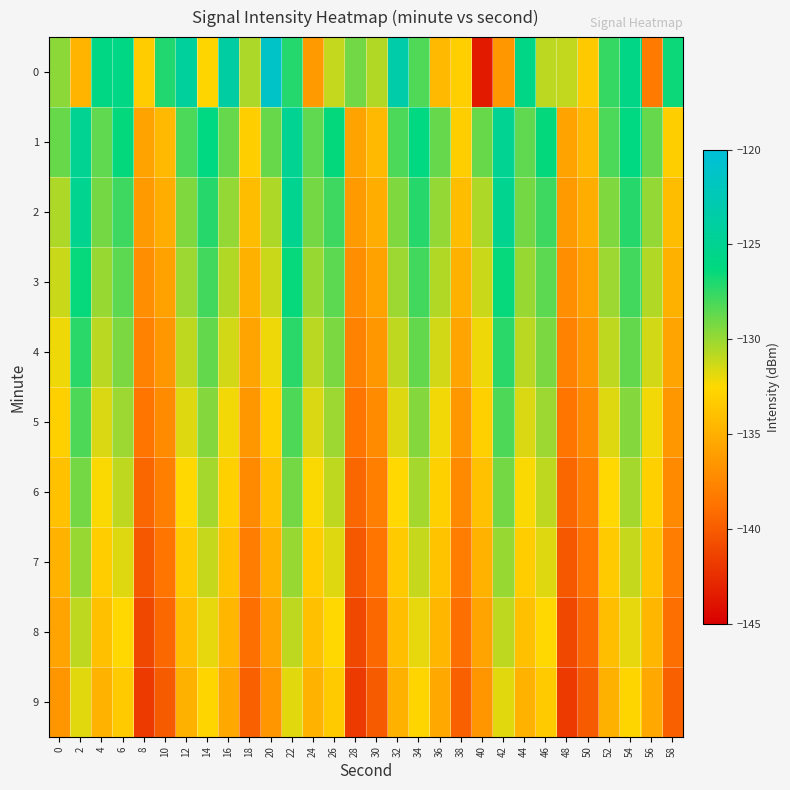

What is the minimum value shown in the chart?

-143.5